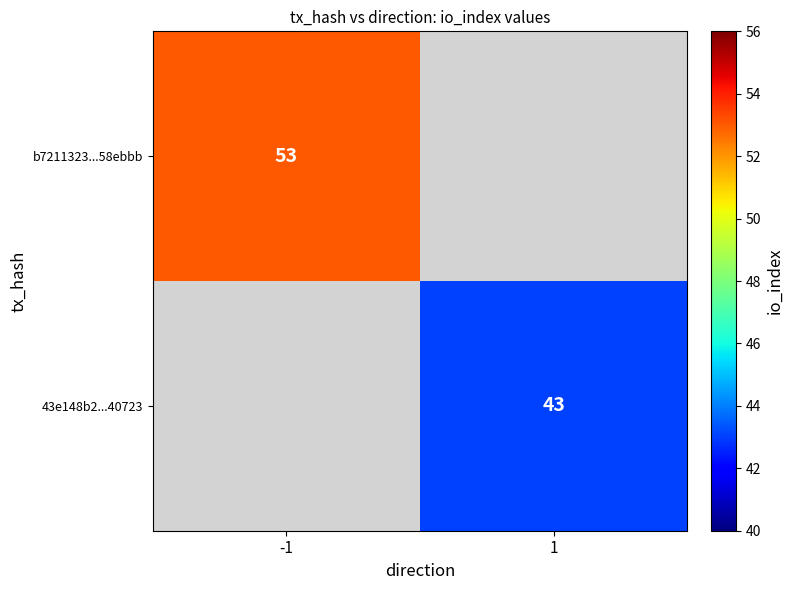

True or false: b7211323...58ebbb has a value of 53 at -1.

True